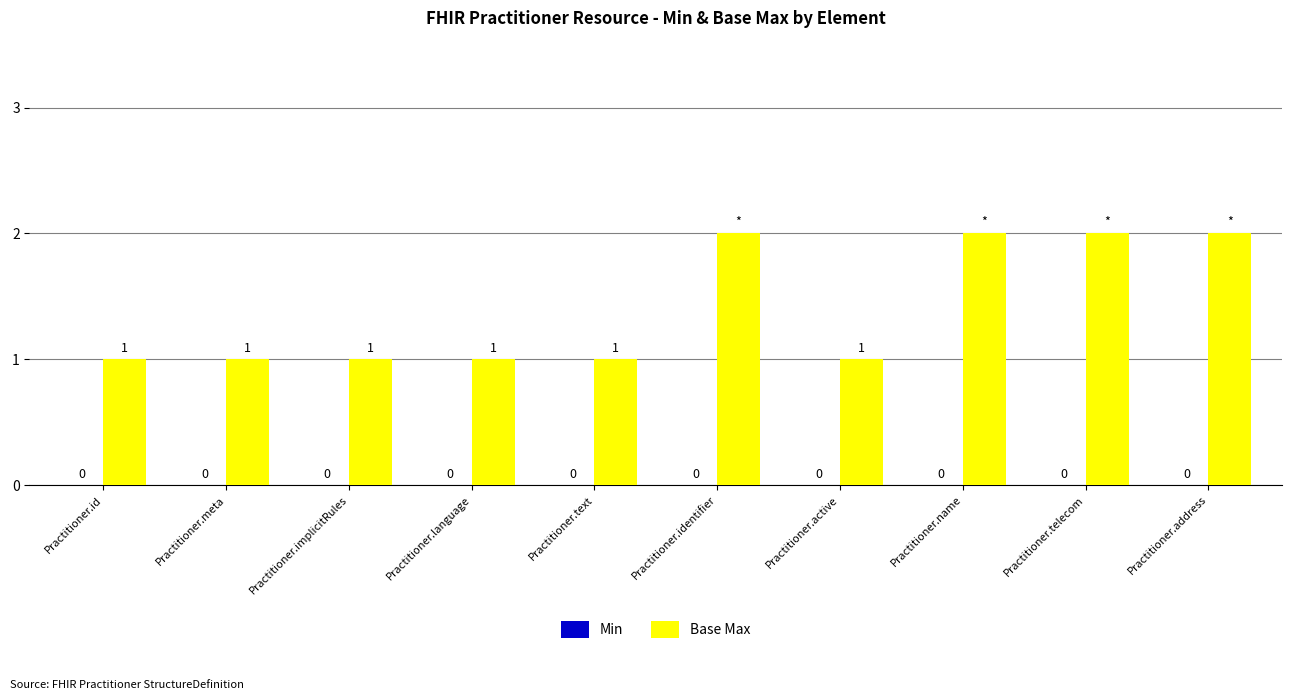

What is the maximum value shown in the chart?

2